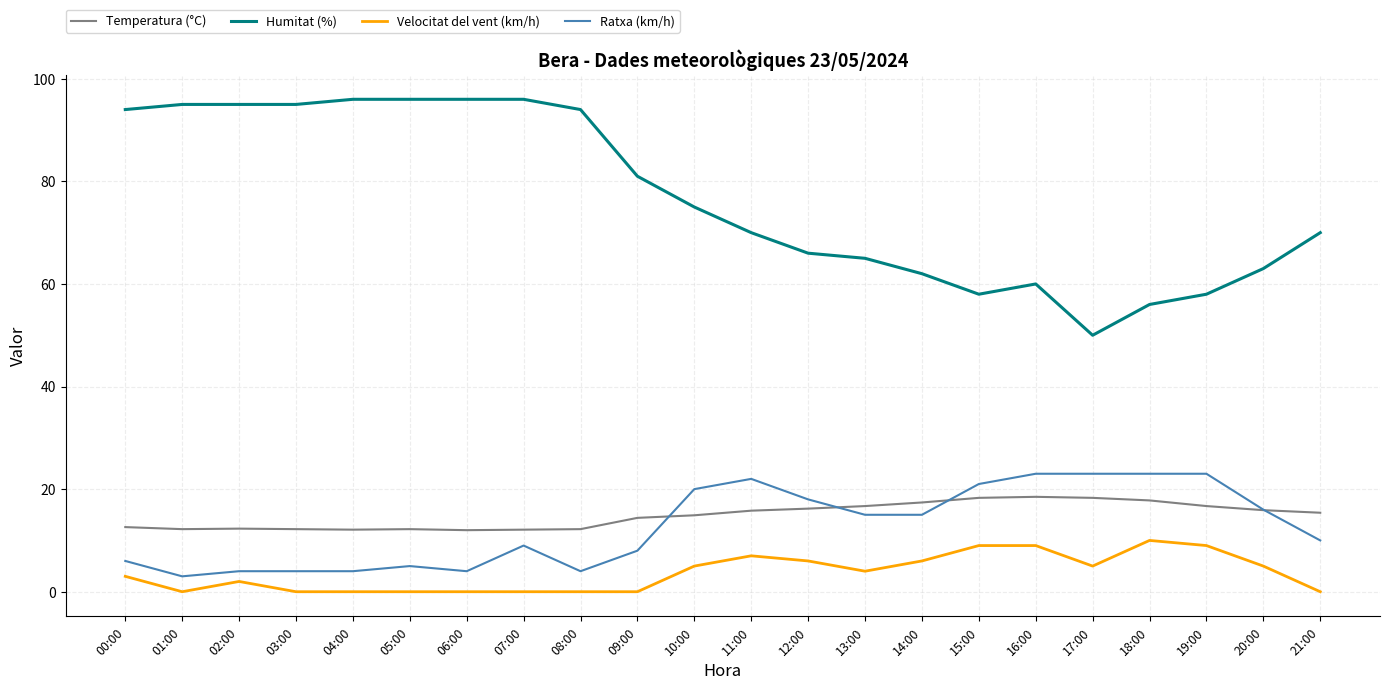

What is the highest value of the Temperatura (°C) series?

18.5